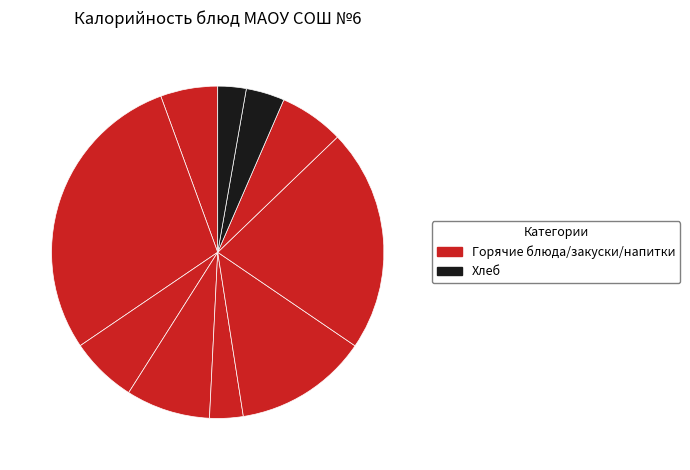

Rank the categories by value from highest to lowest.

Запеканка из творога, Жаркое по-домашнему, Суп-пюре гороховый, Батон с каротином, Кисель Витошка, Компот из чернослива, Салат из моркови, Хлеб крестьянский, Салат из томатов, Хлеб ржаной